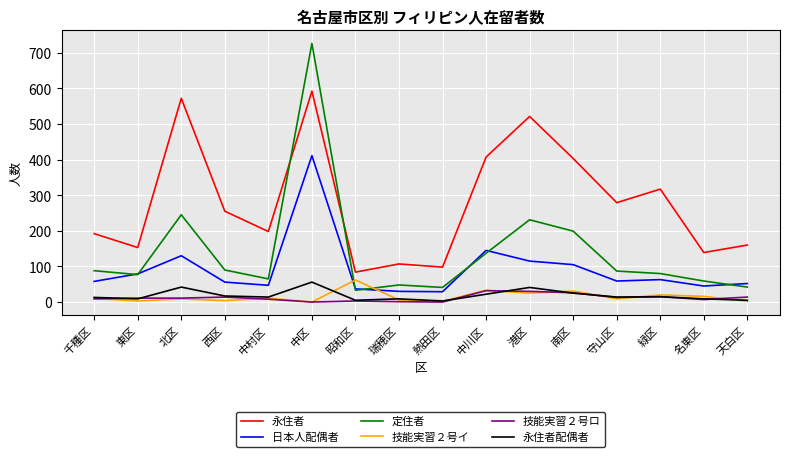

Which series has the largest total across all categories?

永住者